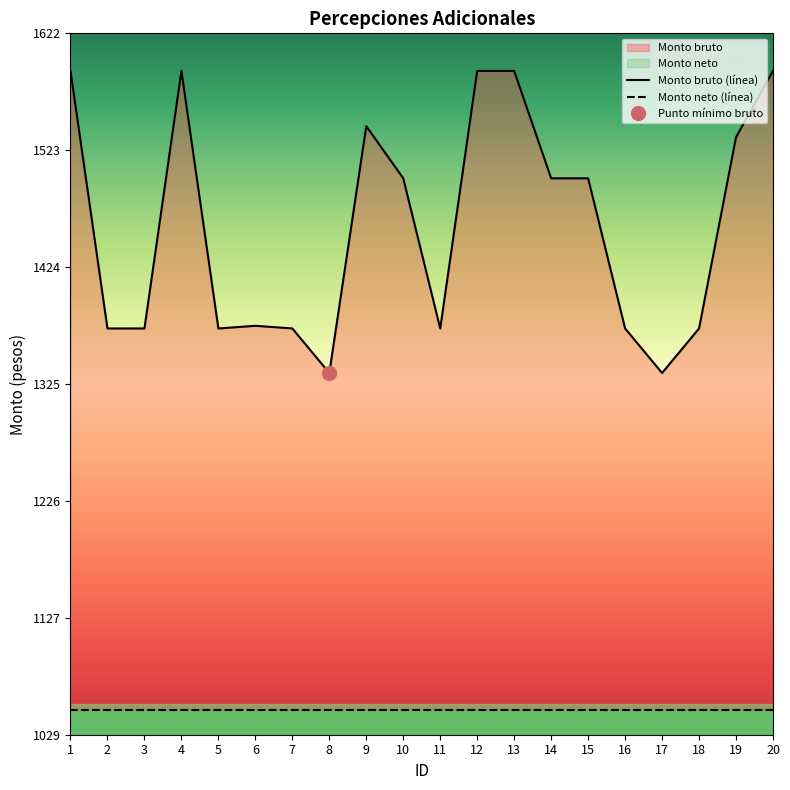

The value of Monto neto (línea) at 8 is 1050.0. True or false?

True